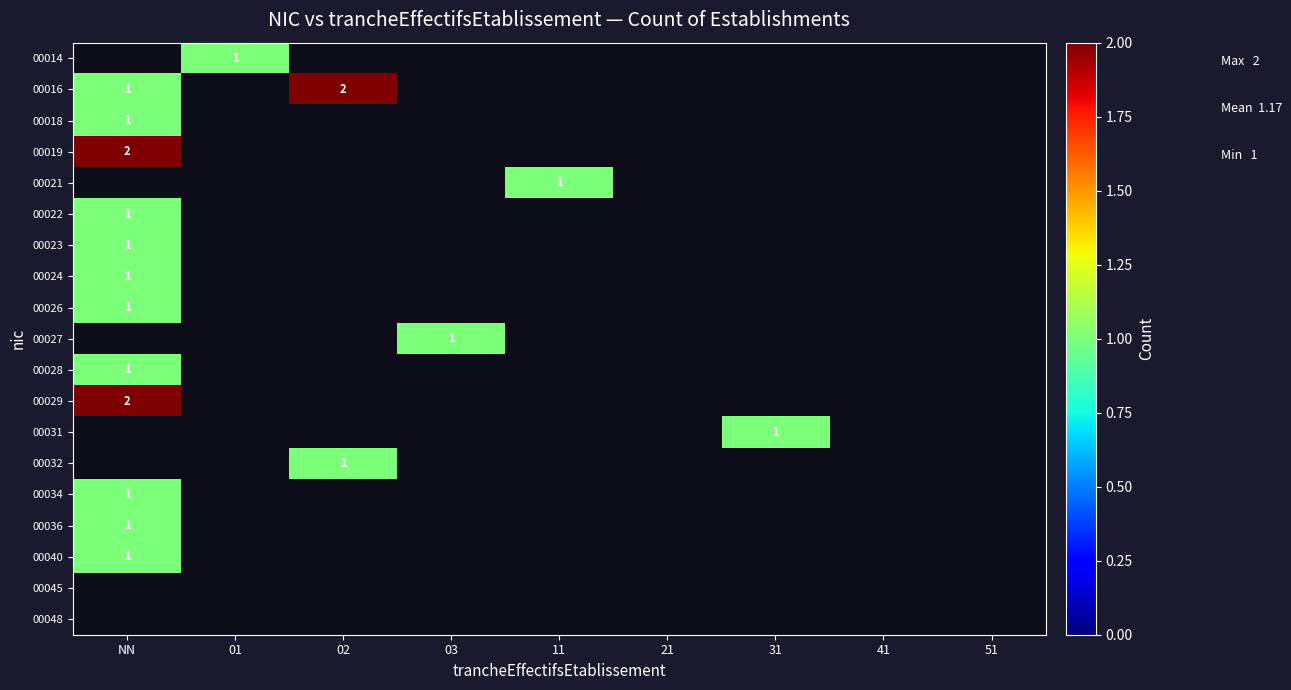

The value of 00014 at 01 is 2. True or false?

False